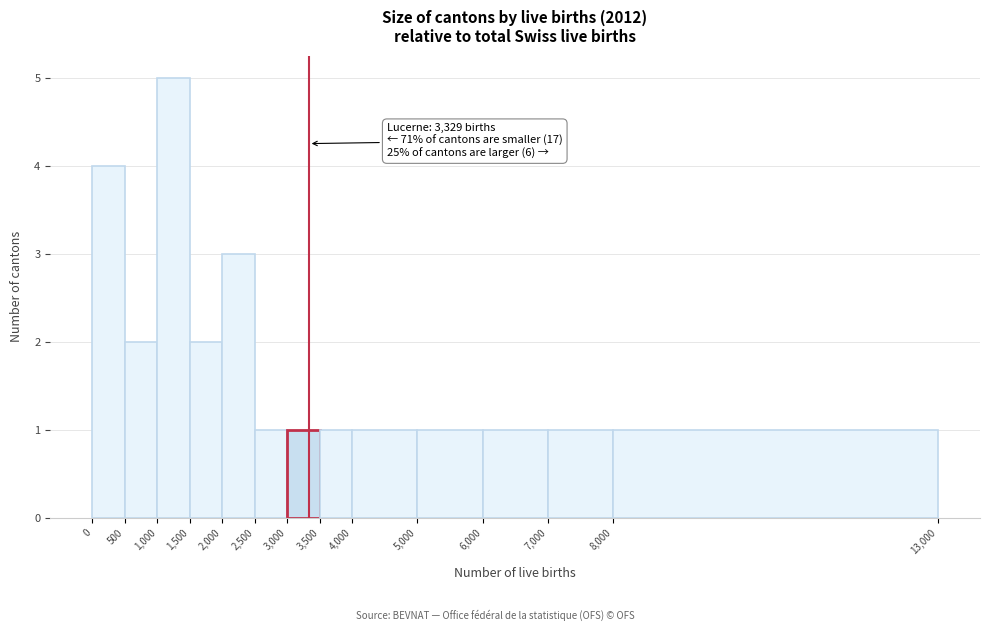

Over which range of the x-axis is the bar tallest?

1,000 to 1,500